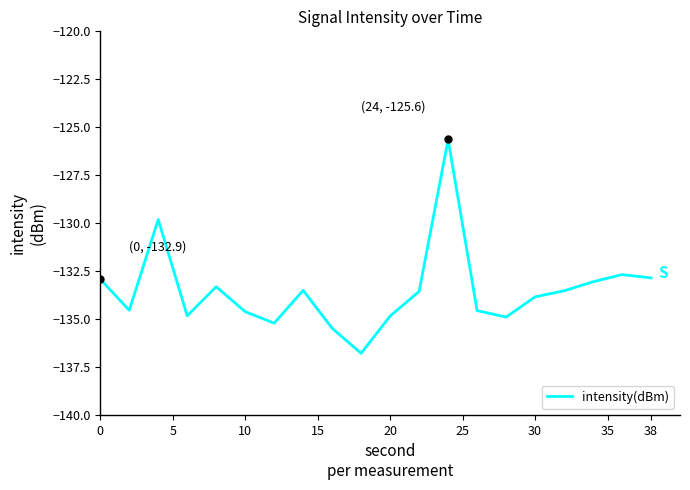

What is the difference between the maximum and minimum values?

11.1